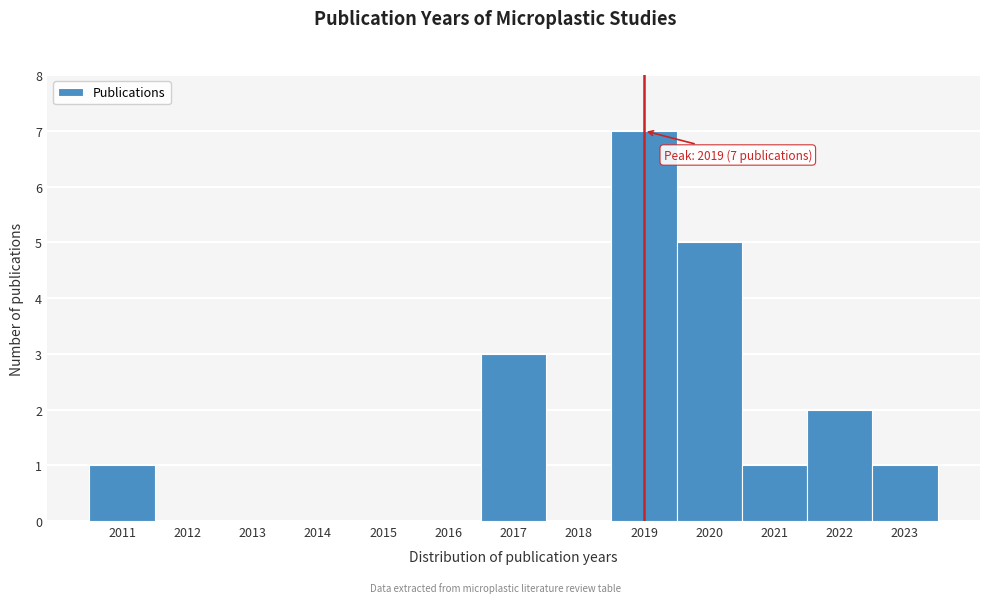

Which range on the x-axis has the tallest bar?

2018.5 to 2019.5